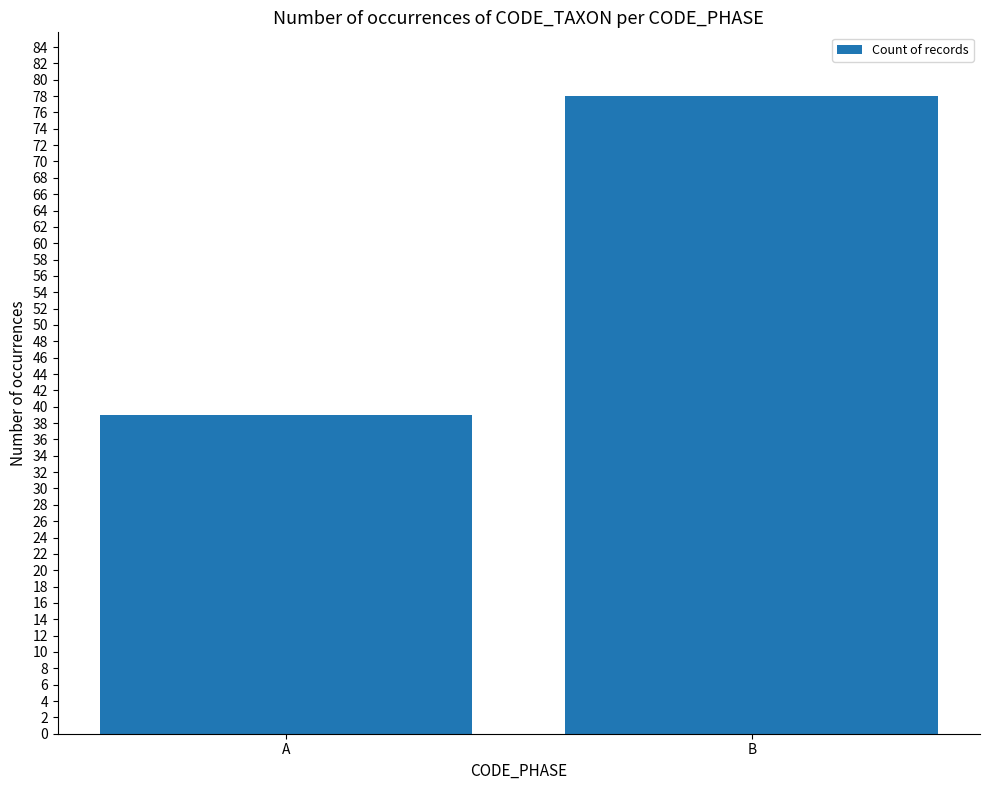

How many distinct data groups are displayed?

1